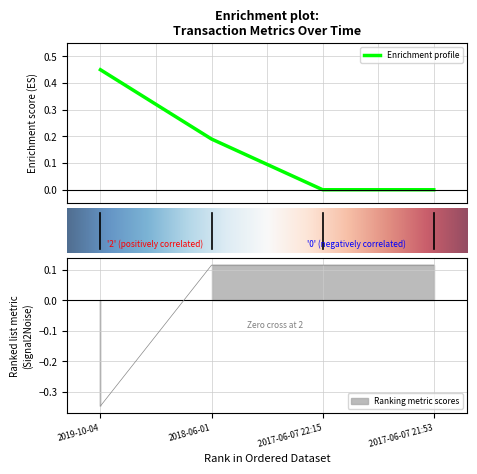

True or false: Enrichment profile has more than 1 interior local peaks.

False